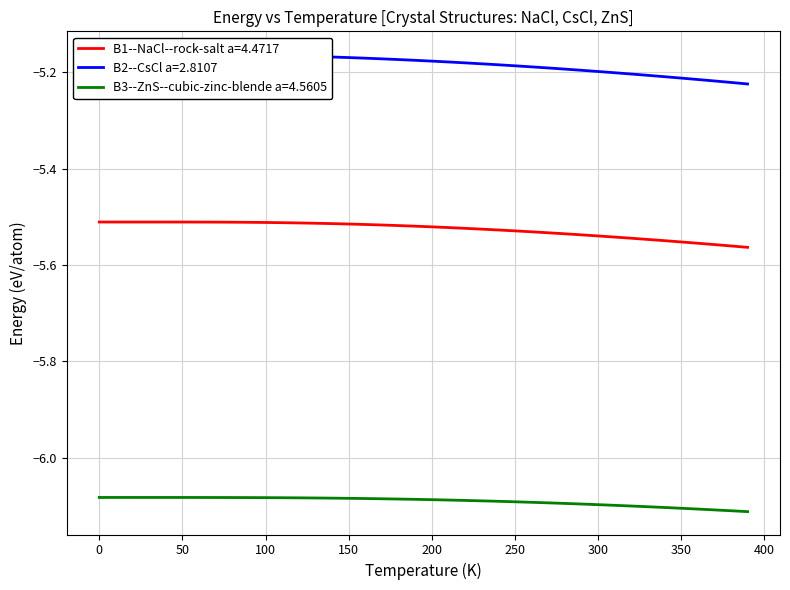

True or false: B2--CsCl a=2.8107 and B3--ZnS--cubic-zinc-blende a=4.5605 intersect in this chart.

False